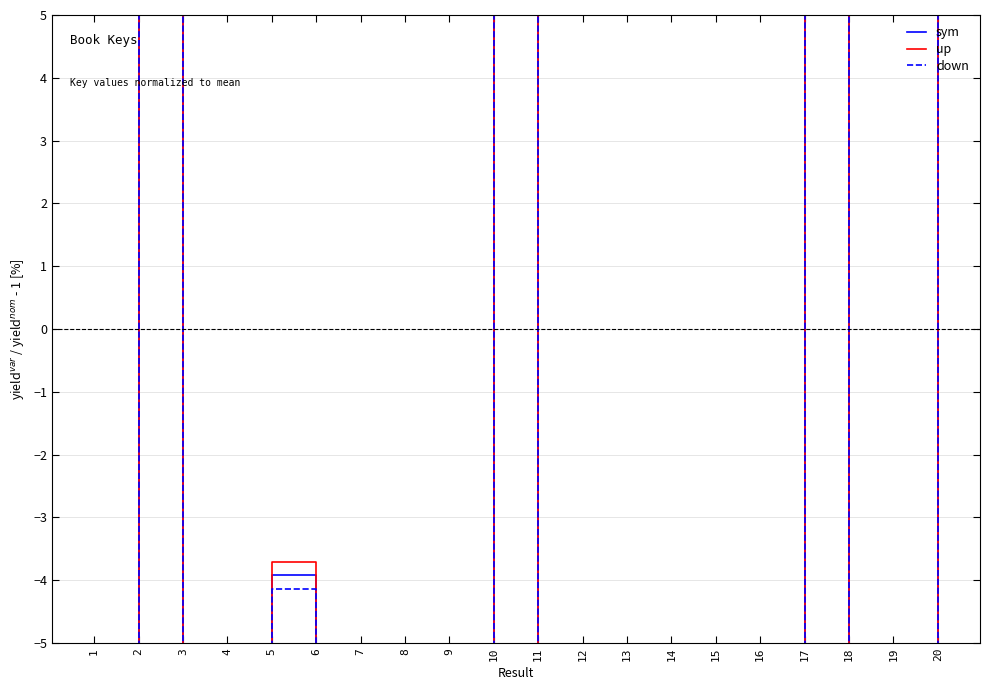

The value of up at 11 is -30.8. True or false?

False